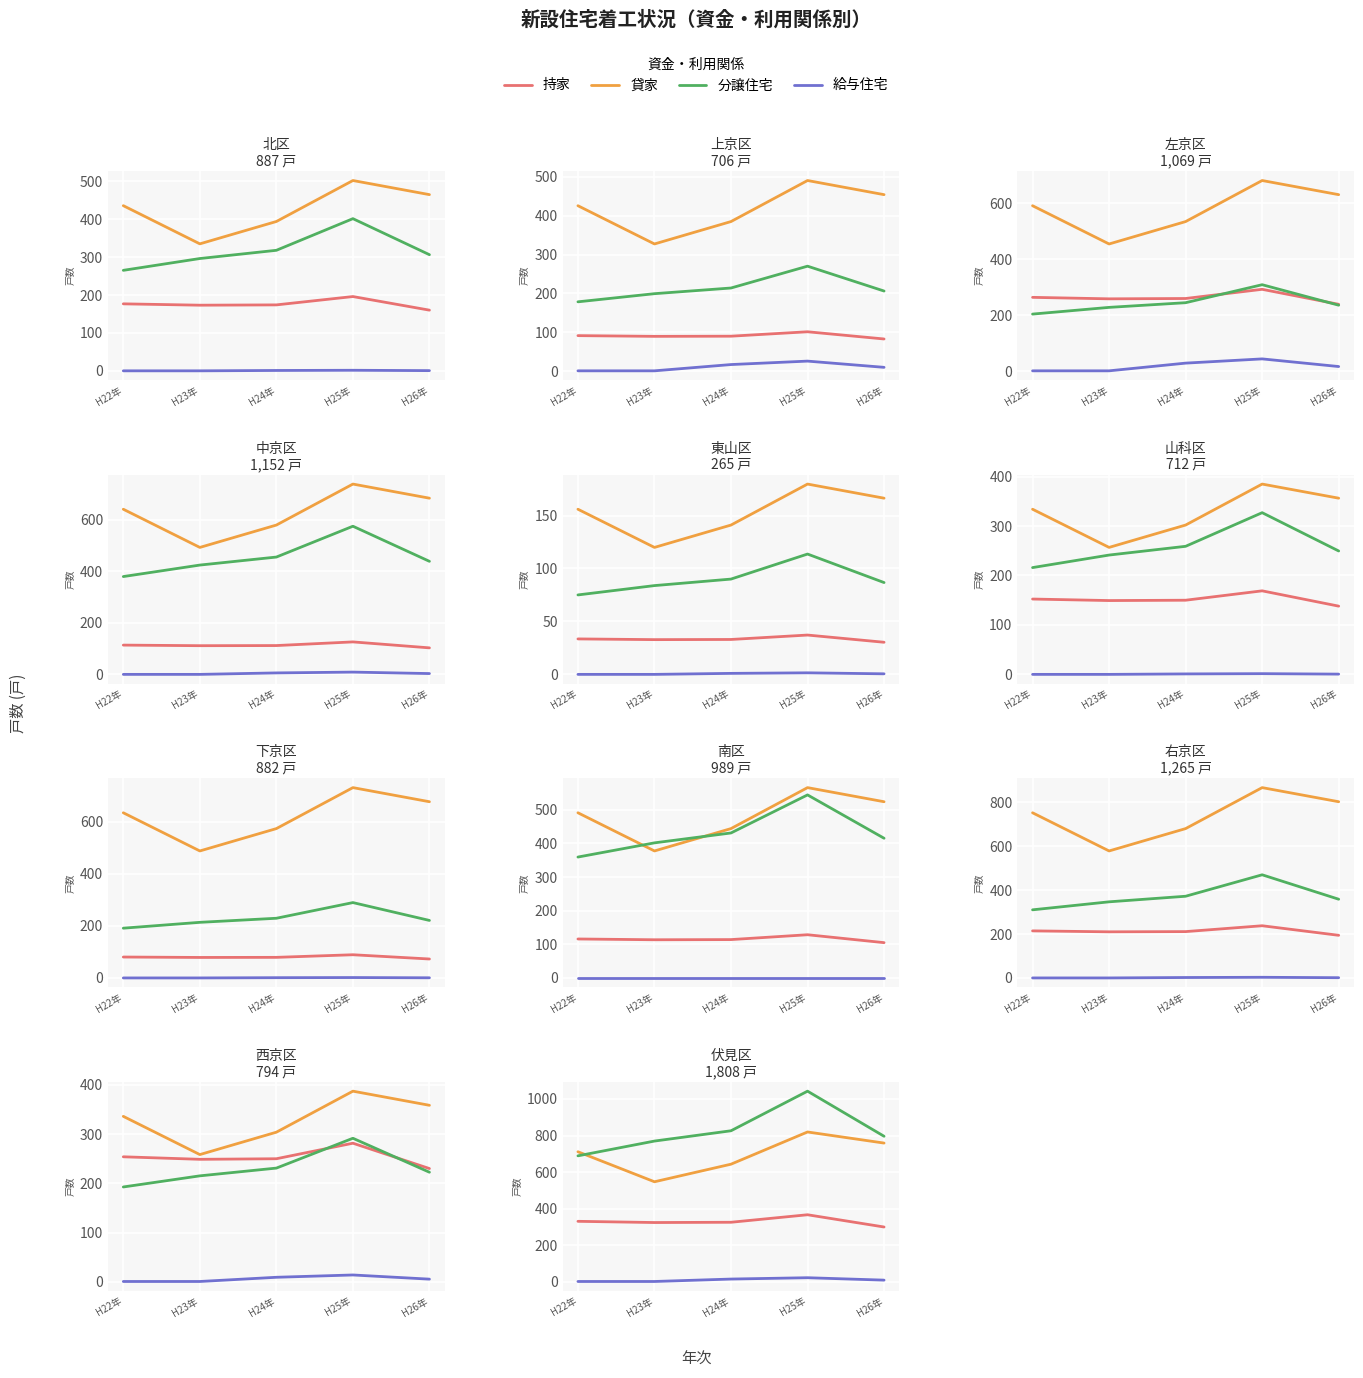

What are all the series names shown in the legend?

持家, 貸家, 分譲住宅, 給与住宅